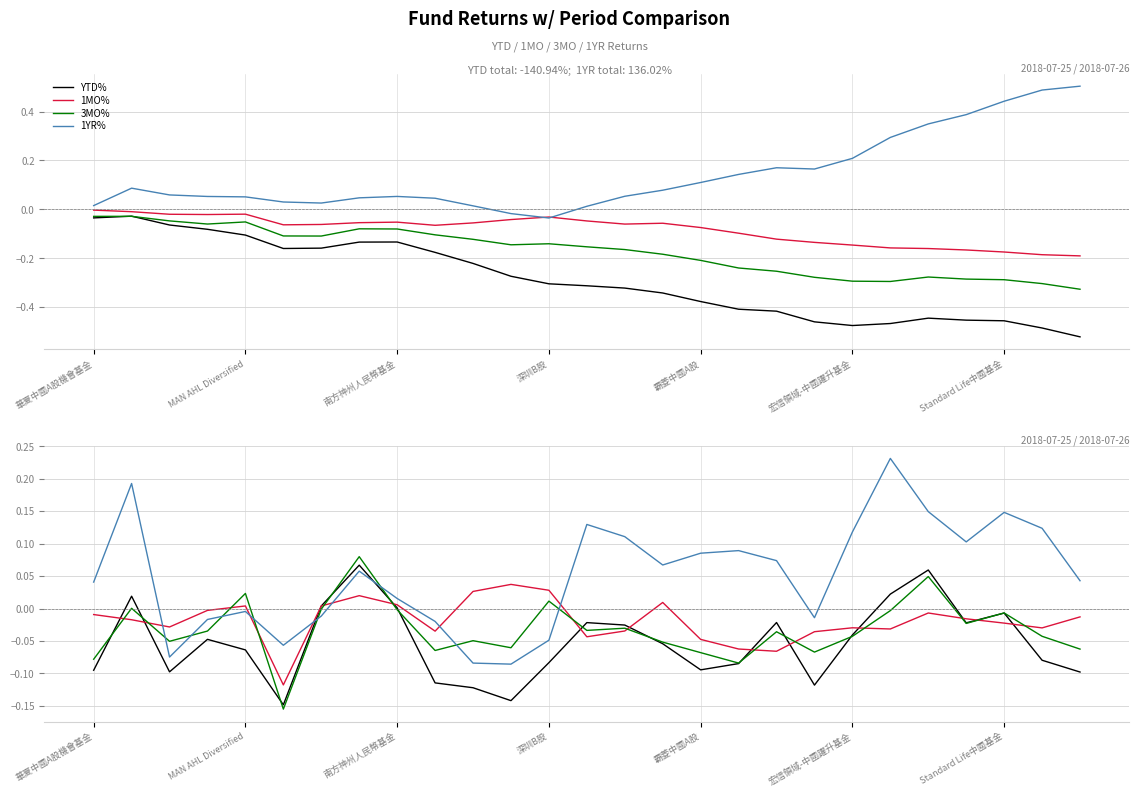

What is the difference between the maximum and minimum values in the YTD% series?

0.2